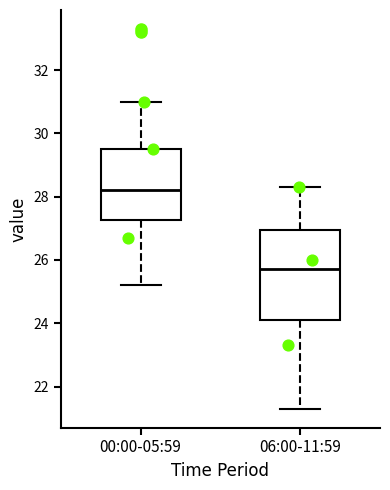

Reading left to right, transcribe this box plot: for each box, give where its median line is, the range the box spans, and where its two whiskers end, as read against the y-axis. The values are not printed on the chart, so give them approximately, as read against the axis.

00:00-05:59: median 28.2, box 27.2 to 29.6, whiskers 25.2 to 31.0
06:00-11:59: median 25.8, box 24.2 to 27.0, whiskers 21.4 to 28.4